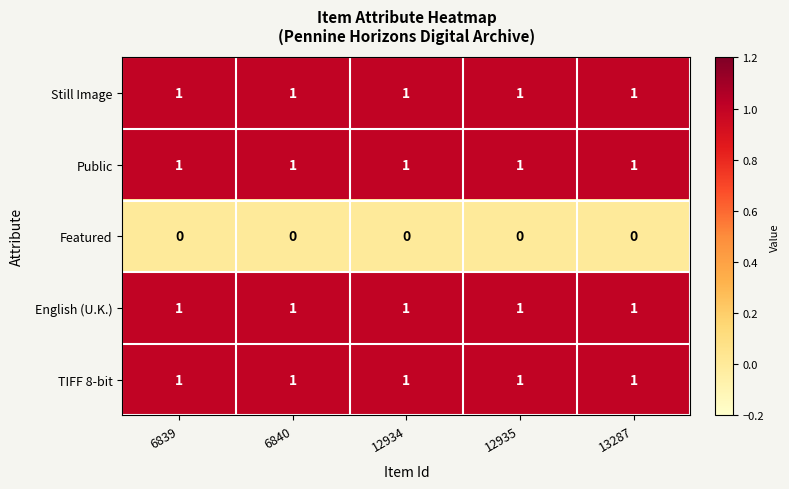

What is the total value across all series at 6840?

4